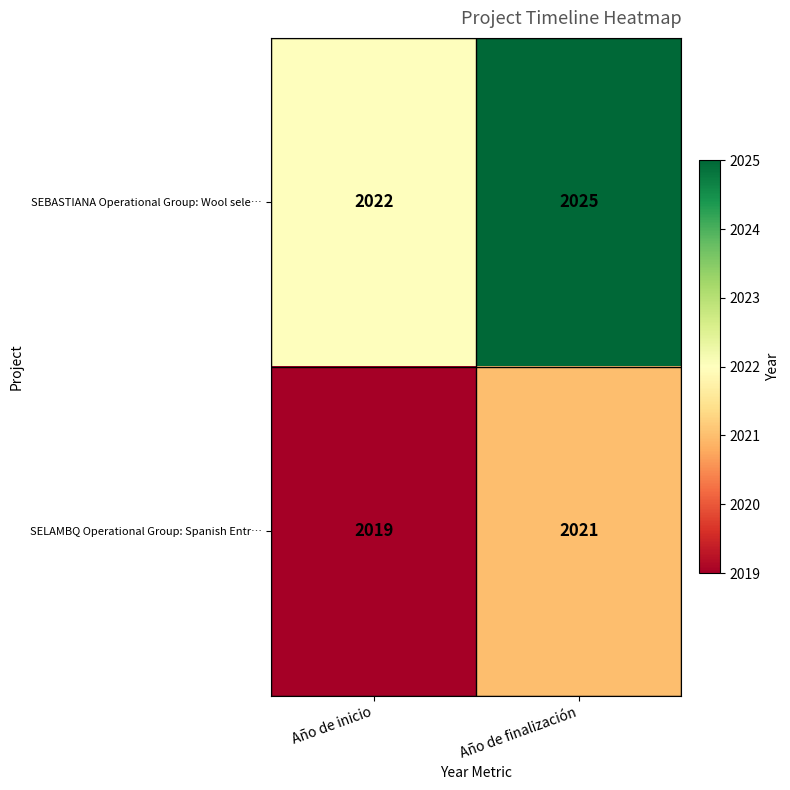

The value of SELAMBQ Operational Group: Spanish Entr… at Año de inicio is 2677. True or false?

False